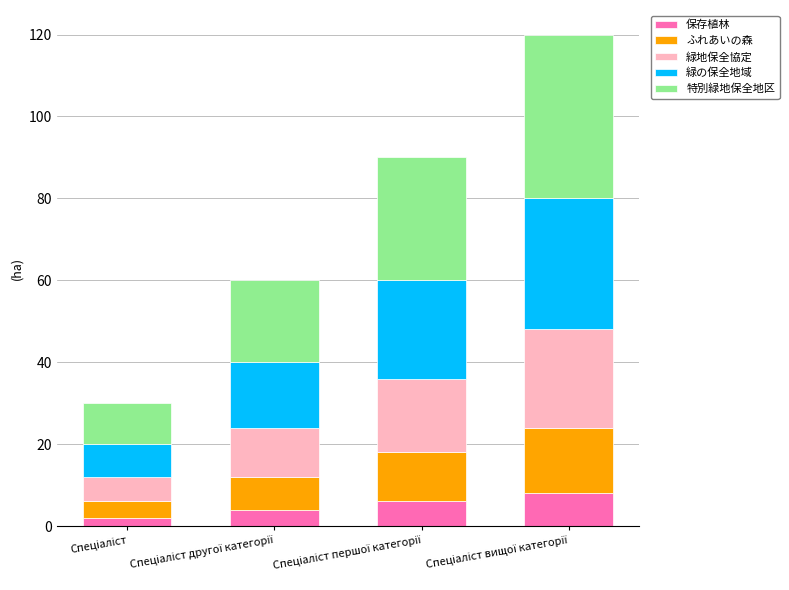

Count the number of data series in this chart.

5